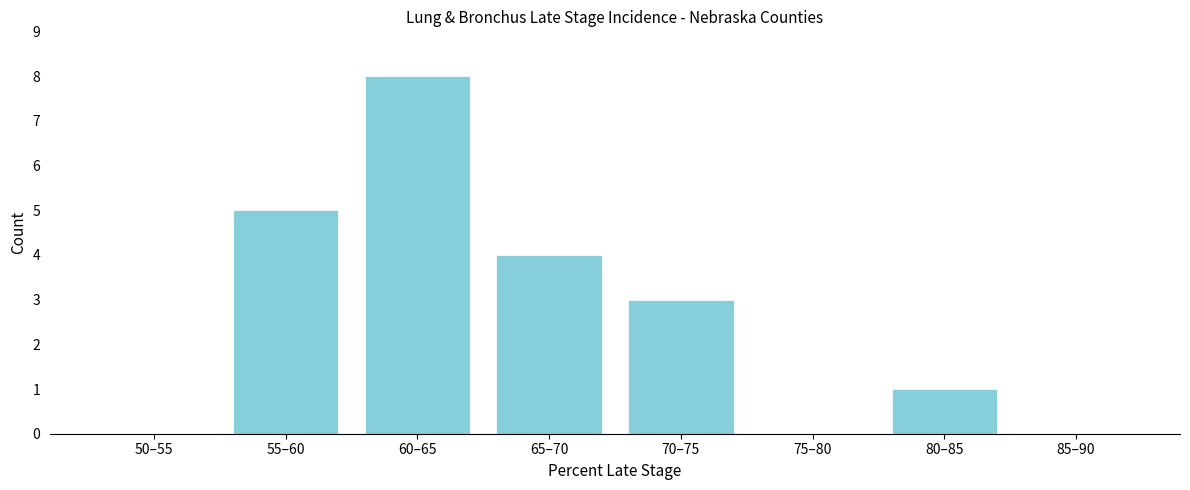

Reading right to left, list all the values displayed in this chart.

85–90=0	80–85=1	75–80=0	70–75=3	65–70=4	60–65=8	55–60=5	50–55=0